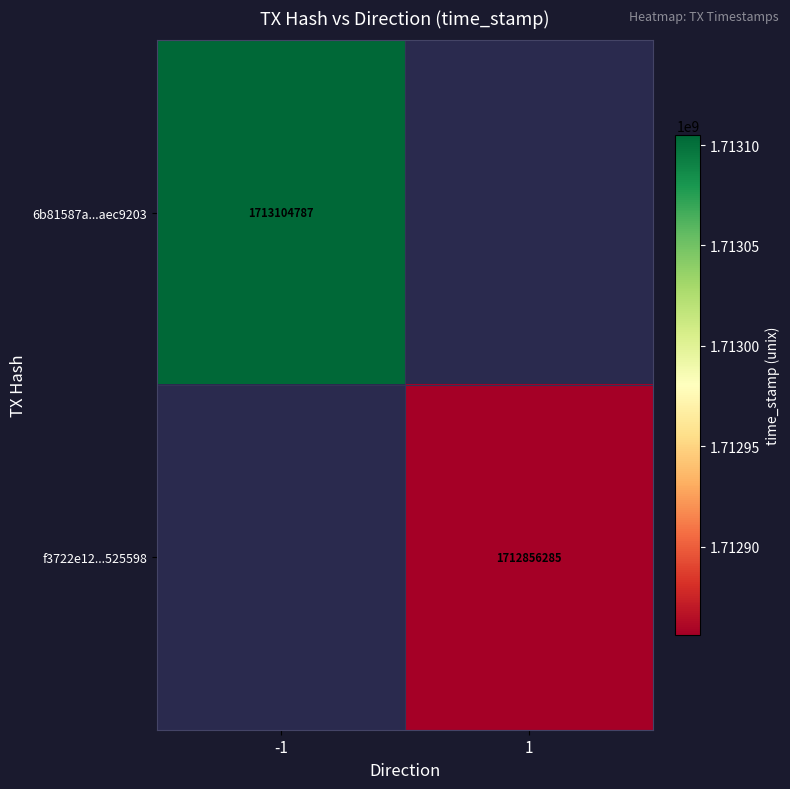

The f3722e12...525598 series shows 1712856285 at 1. True or false?

True